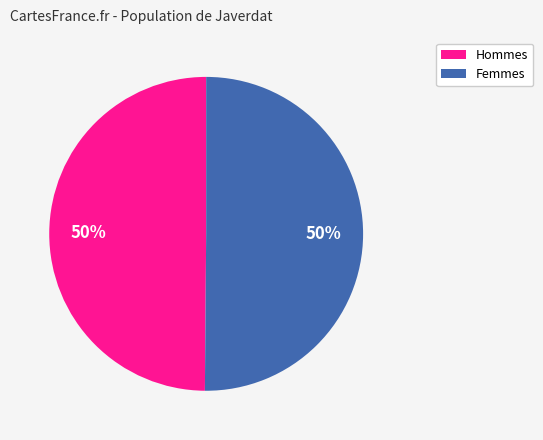

To the nearest percent, what is the average slice percentage?

50%